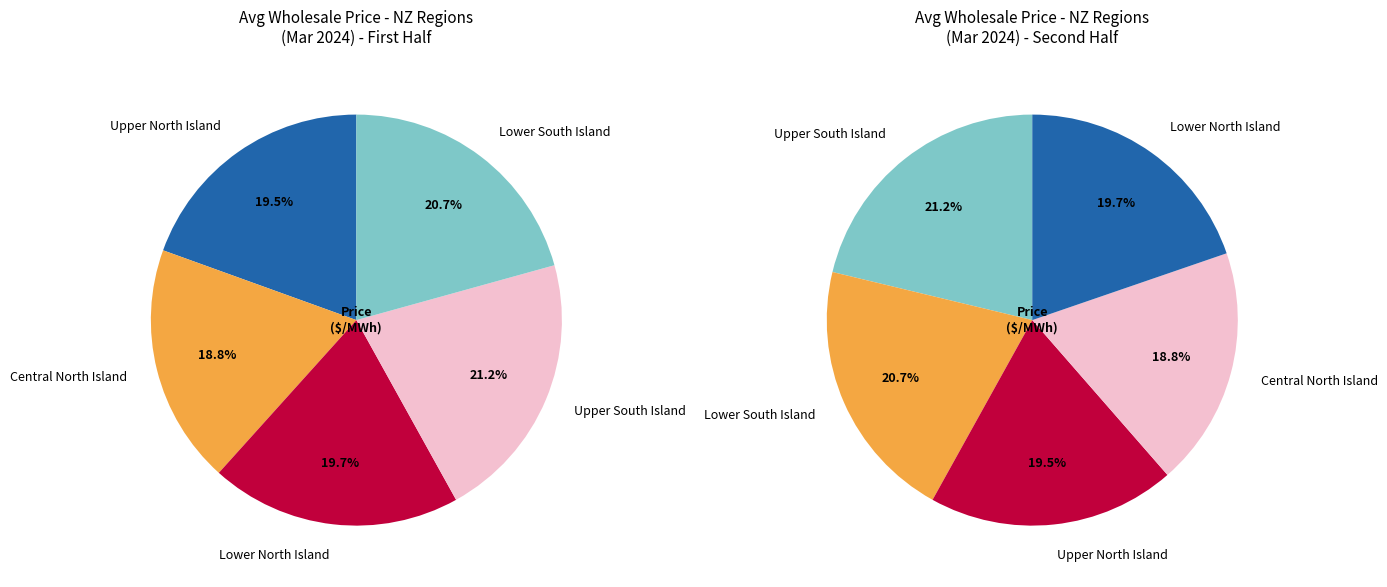

Between Upper North Island and Upper South Island, which is larger?

Upper South Island